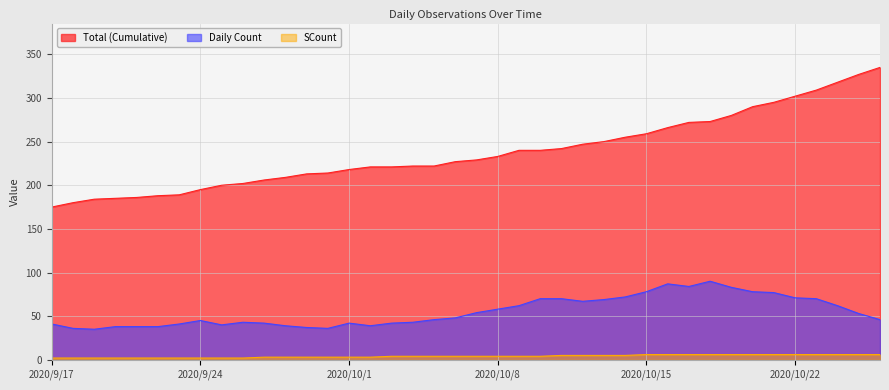

What are all the series names shown in the legend?

Total (Cumulative), Daily Count, SCount